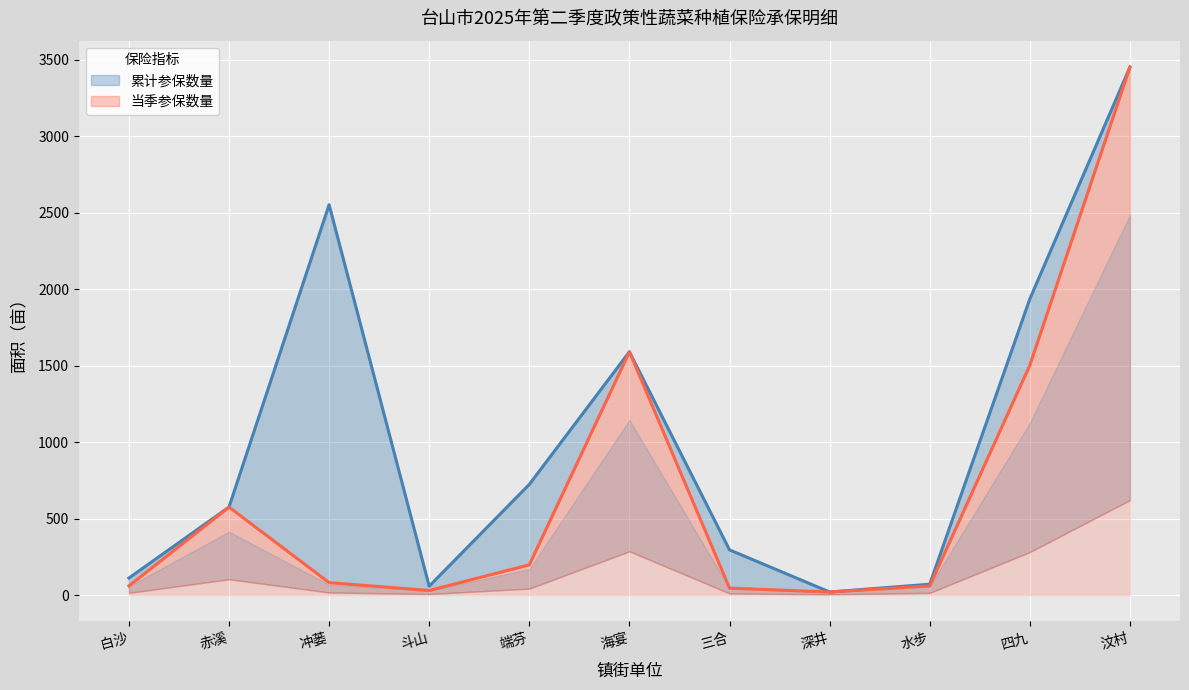

How many lines are shown in the chart?

2